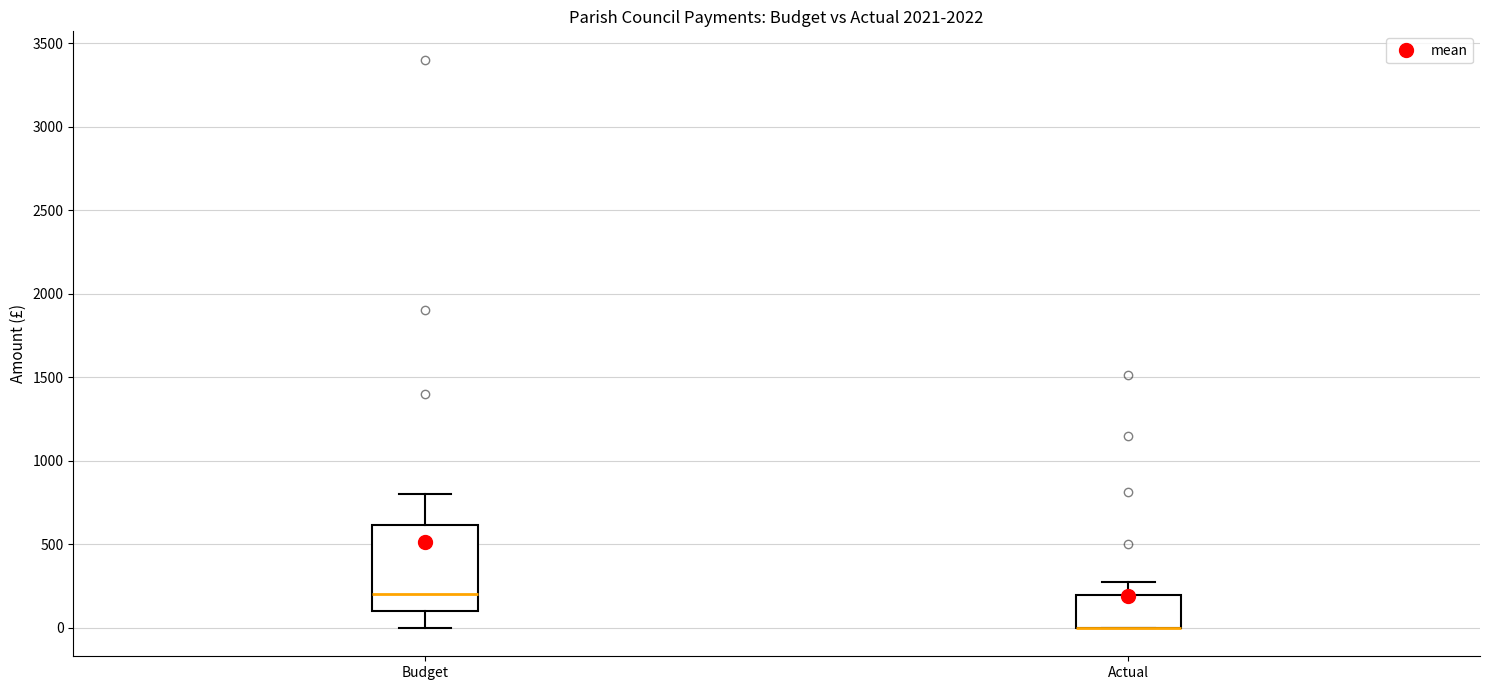

Reading left to right, read every box against the y-axis: the position of its median line, the range the box covers, and the ends of its whiskers. The values are not printed on the chart, so give them approximately, as read against the axis.

Budget: median 200, box 100 to 600, whiskers 0 to 800
Actual: median 0 (drawn on the box's lower edge), box 0 to 200, whiskers 0 to 300